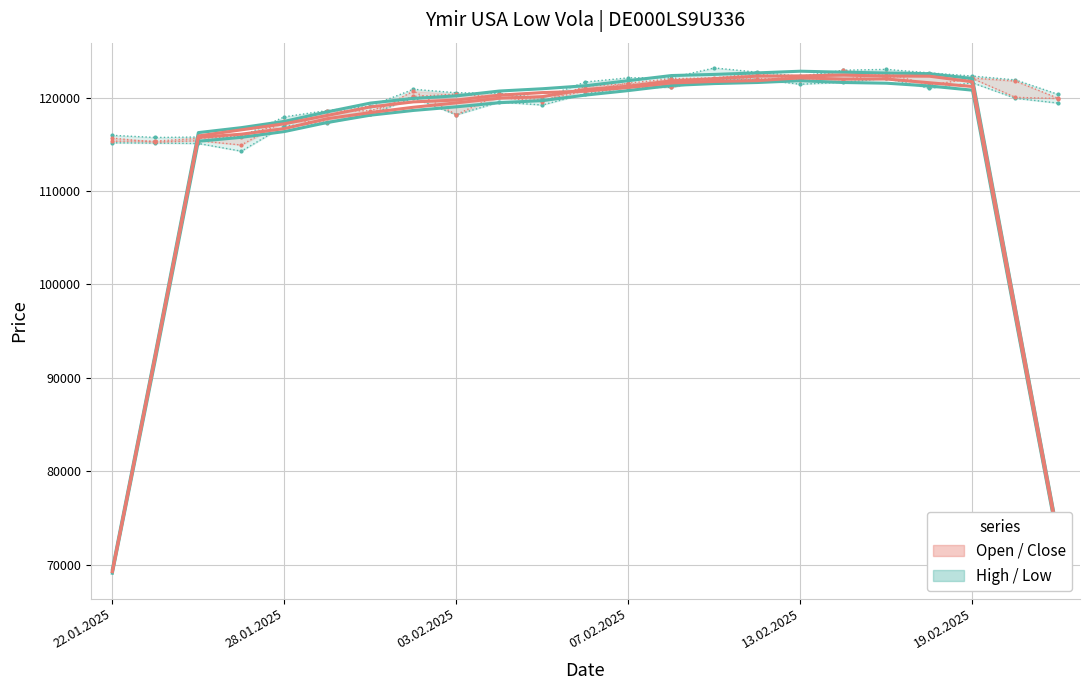

The High series shows 188604 at 10. True or false?

False